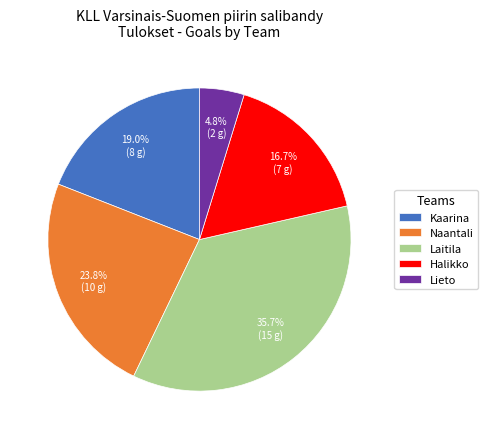

How many slices are in this pie chart?

5